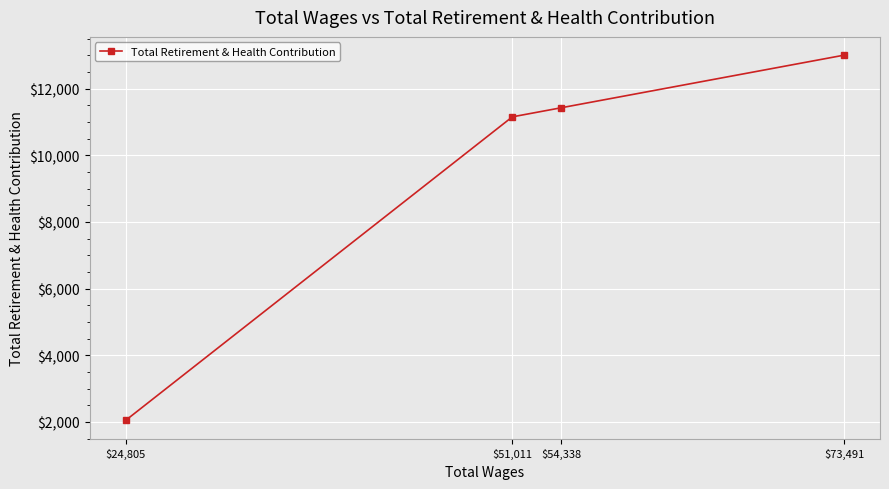

Is this an area chart (filled region under the line)?

No